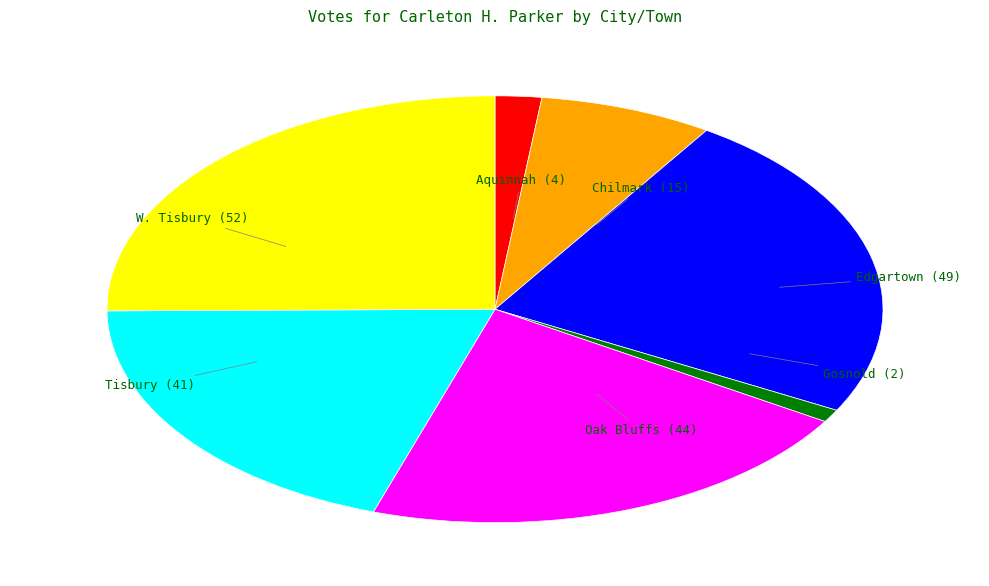

Does any single category account for the majority?

No